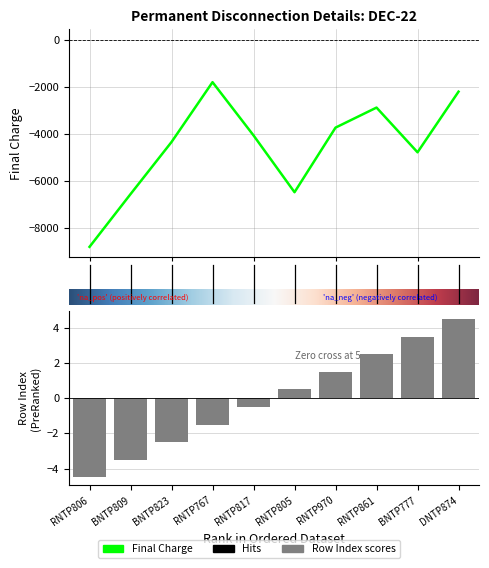

At which category does the chart reach its minimum across all series?

RNTP806